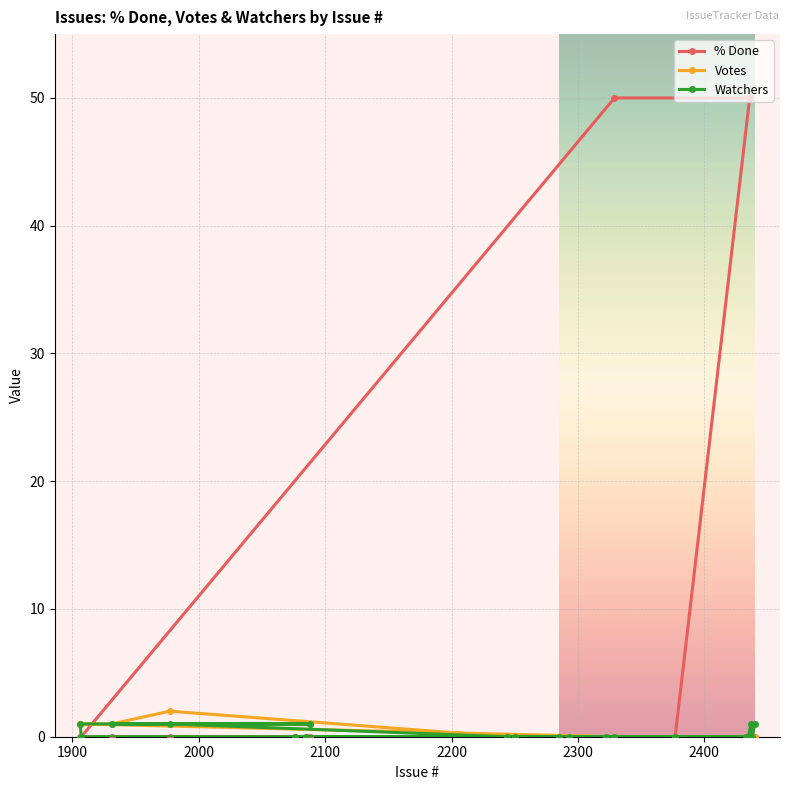

How many positive values does the Watchers series have?

6